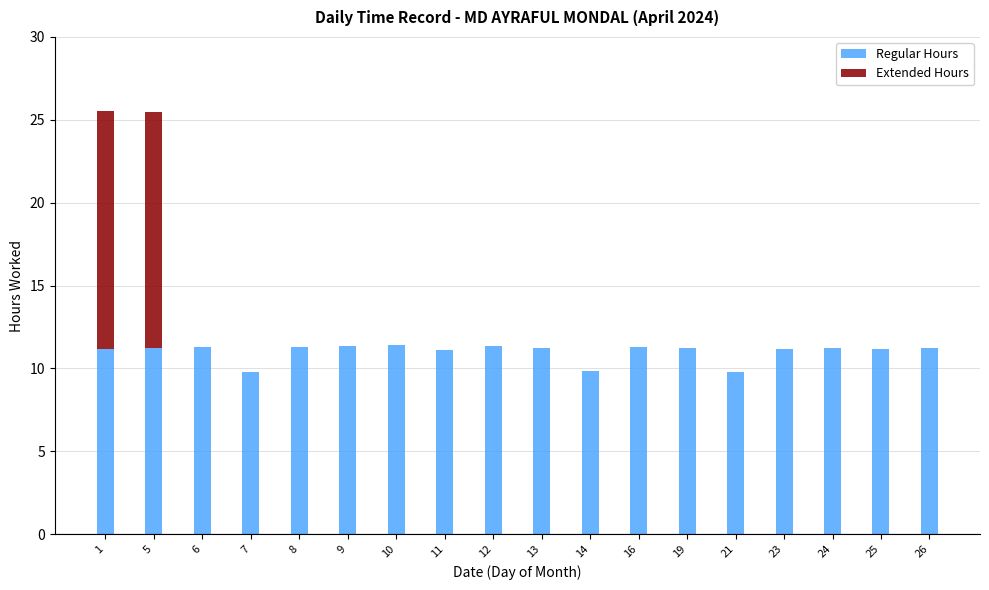

What is the total value across all series at 25?

11.2